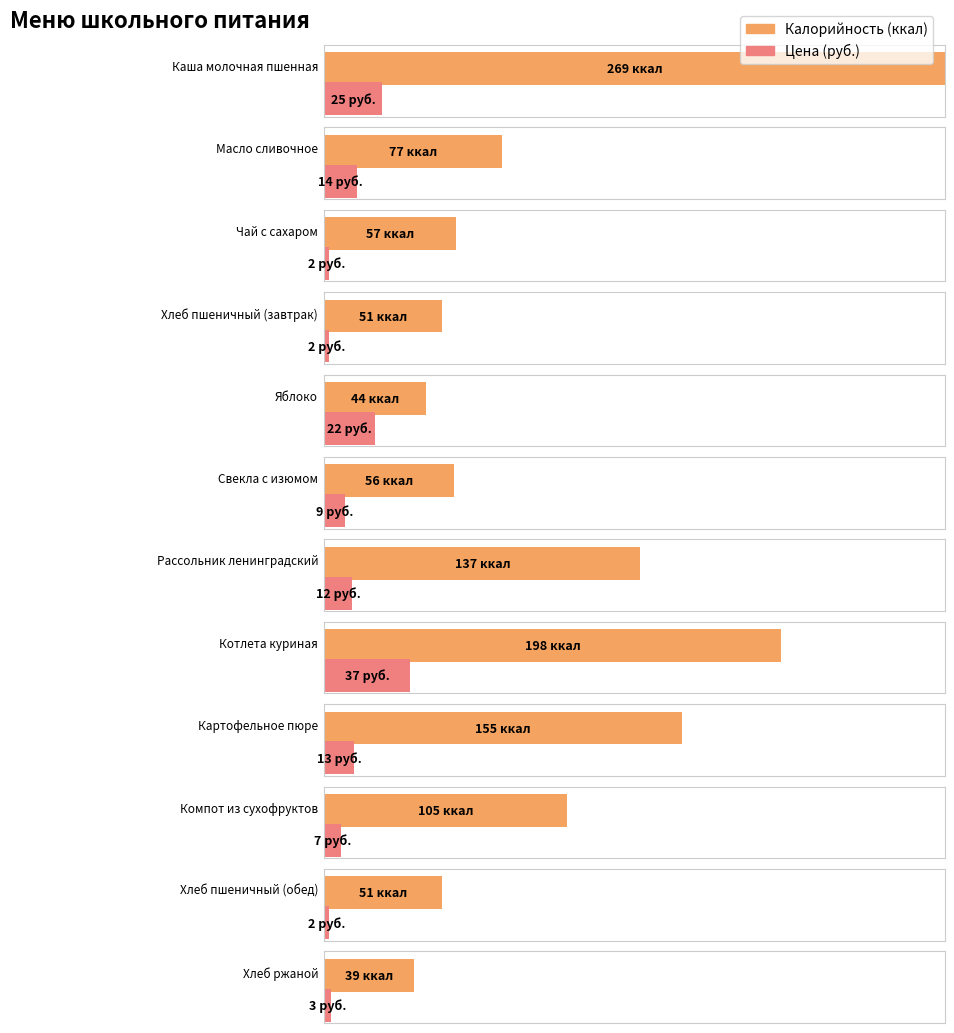

Reading right to left, extract all data points from this chart.

Калорийность: 39	51	105	155	198	137	56	44	51	57	77	269
Цена: 3	2	7	13	37	12	9	22	2	2	14	25